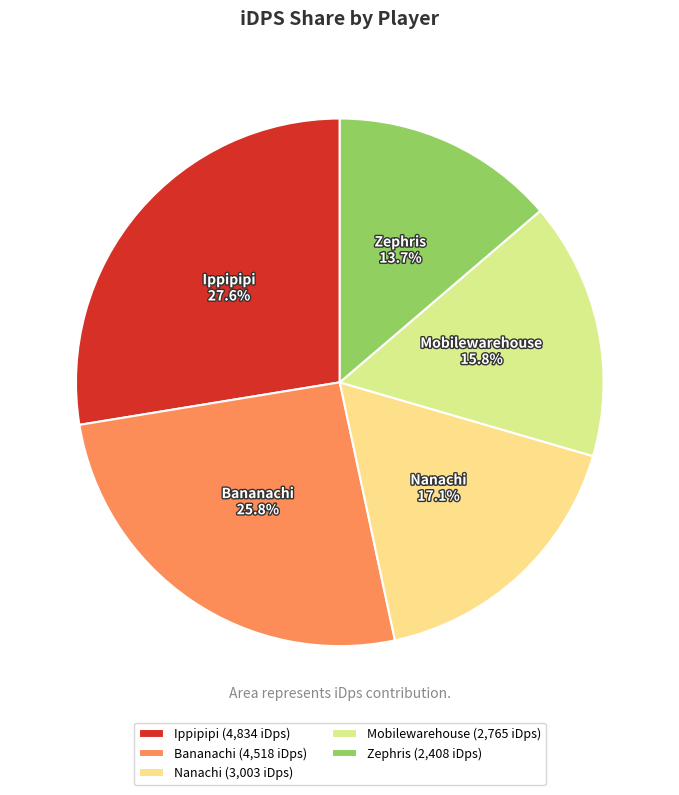

What percentage is the Nanachi slice, to the nearest percent?

17%